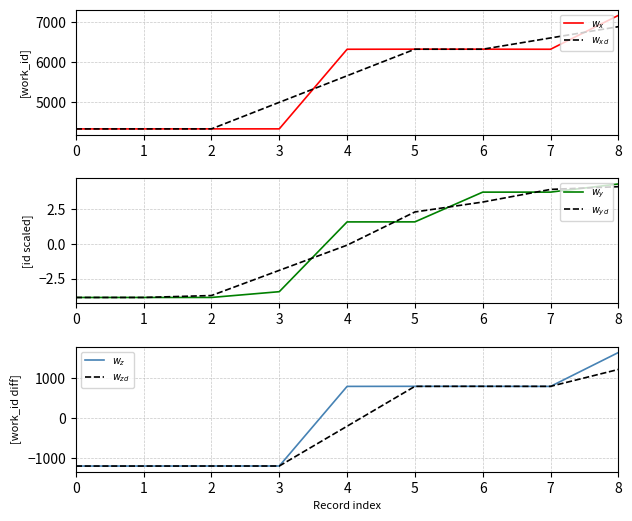

True or false: $w_{xd}$ has more than 0 points higher than both neighbors.

False